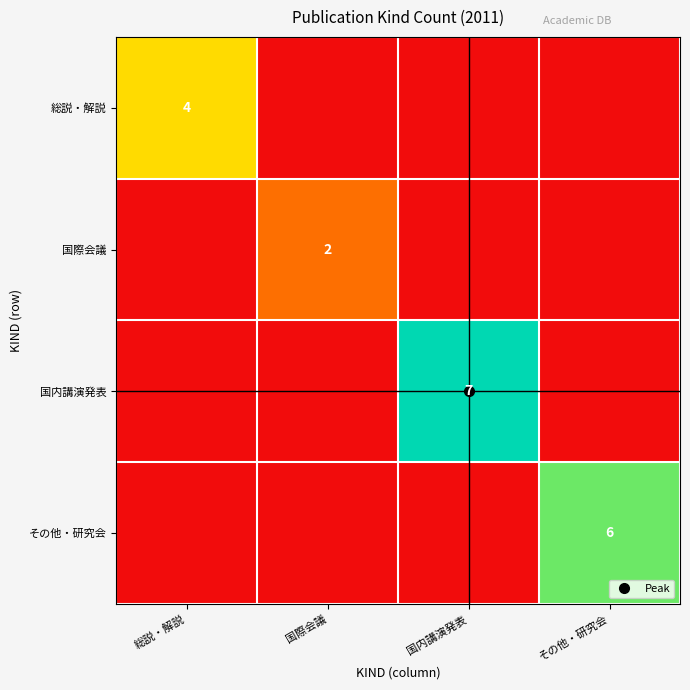

What is the total value across all series at 総説・解説?

4